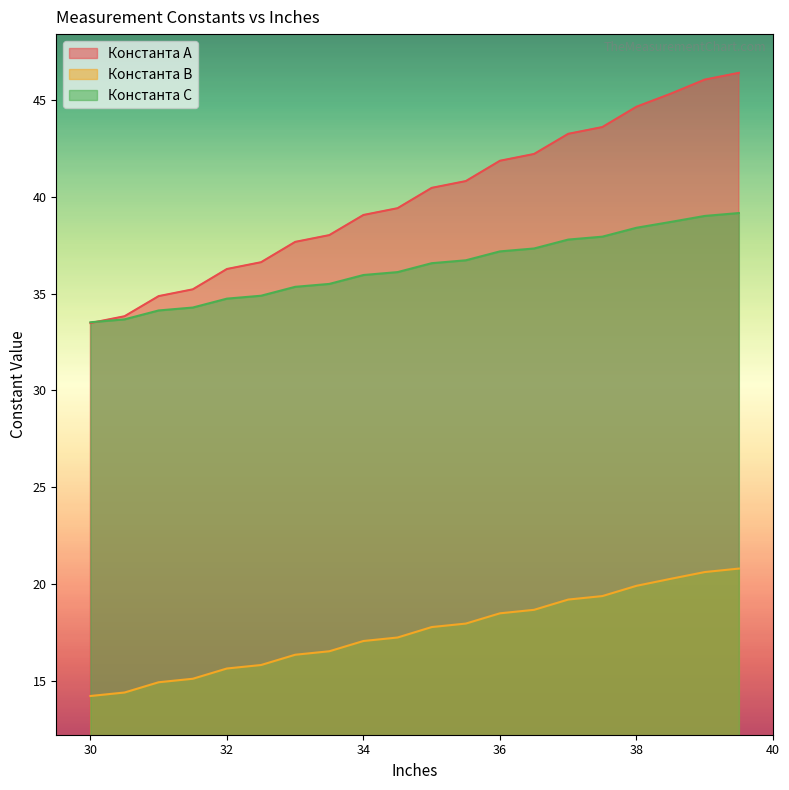

What is the sum of the Константа А values at 39.5 and 31.5?

81.6